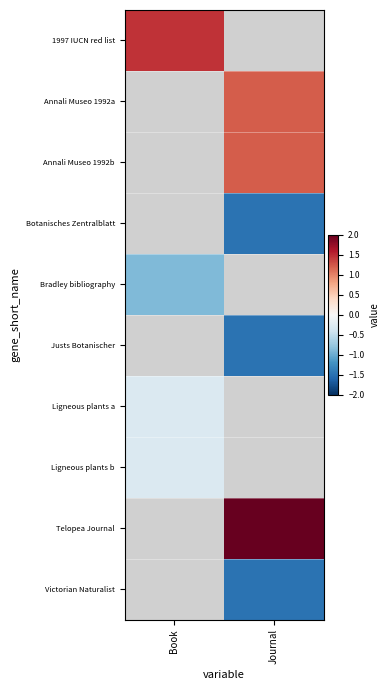

At which category does the chart reach its minimum across all series?

Journal